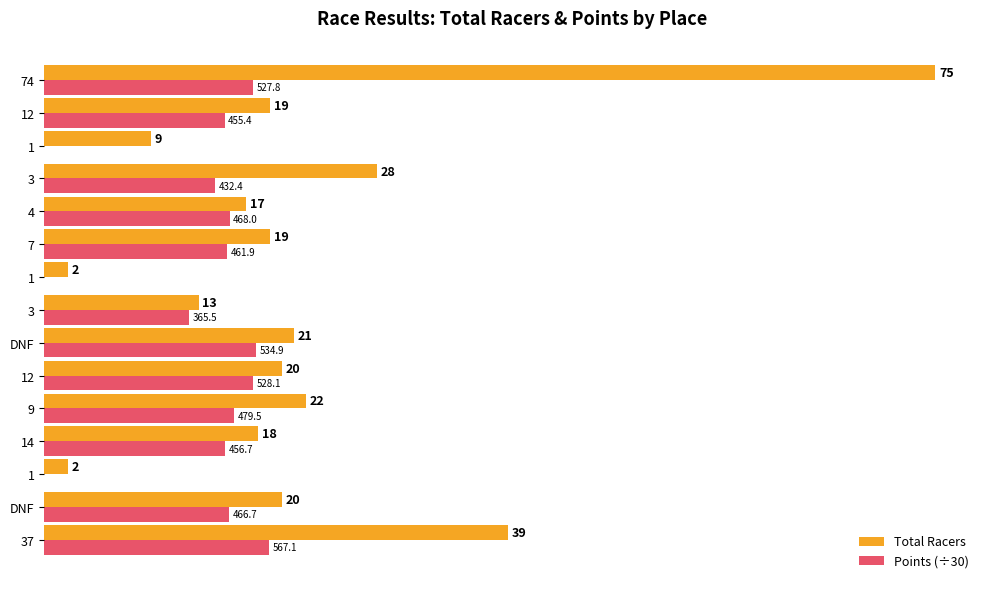

What are all the series names shown in the legend?

Total Racers, Points (÷30)